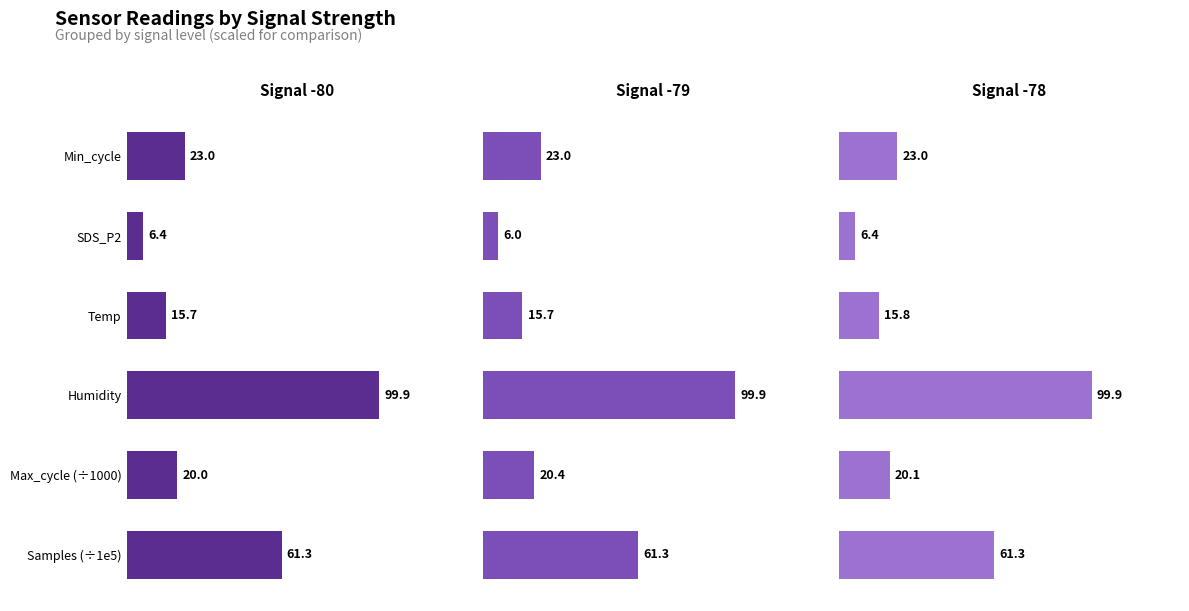

Rank the series by their average value, from lowest to highest.

Signal -79, Signal -80, Signal -78